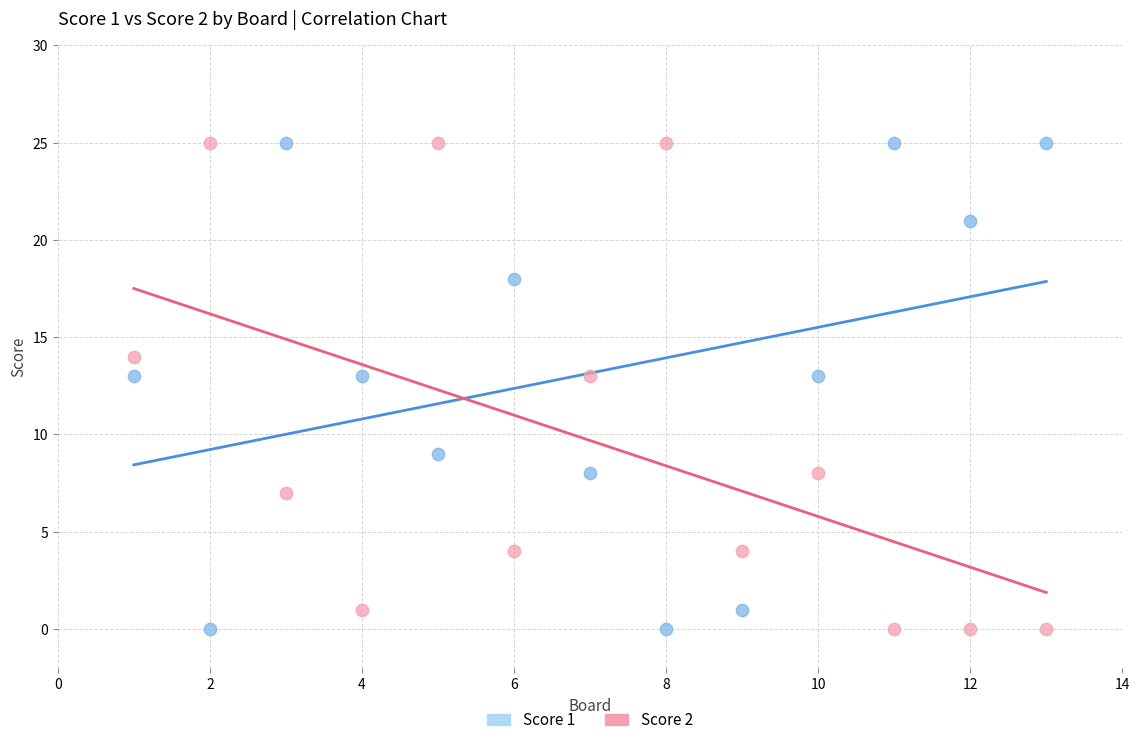

Across all data points, what is the range of X values (max minus min)?

12